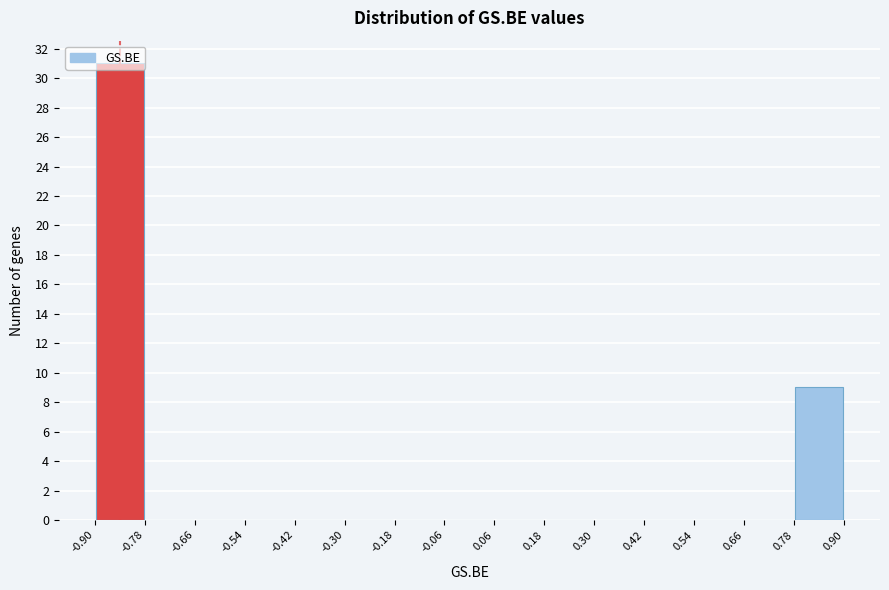

Reading left to right, transcribe this chart: for each bar, give the range it covers on the x-axis and its height. The values are not printed on the chart, so give them approximately, as read against the axis.

-0.90 to -0.78: 31
-0.78 to -0.66: 0
-0.66 to -0.54: 0
-0.54 to -0.42: 0
-0.42 to -0.30: 0
-0.30 to -0.18: 0
-0.18 to -0.06: 0
-0.06 to 0.06: 0
0.06 to 0.18: 0
0.18 to 0.30: 0
0.30 to 0.42: 0
0.42 to 0.54: 0
0.54 to 0.66: 0
0.66 to 0.78: 0
0.78 to 0.90: 9